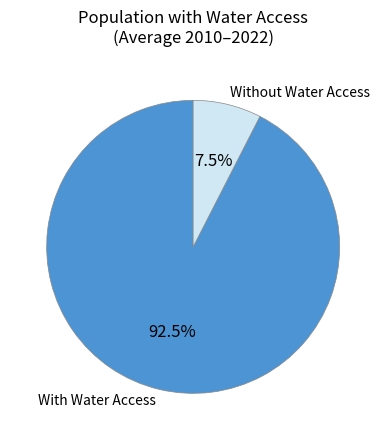

Which has a higher value, With Water Access or Without Water Access?

With Water Access